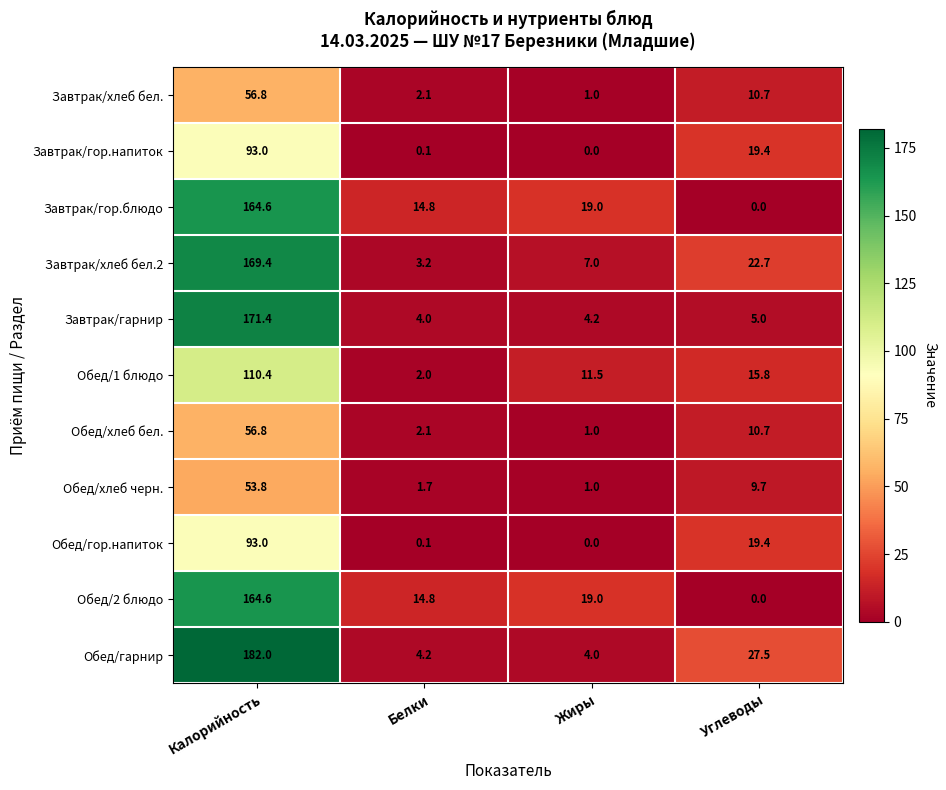

Rank the categories by Обед/2 блюдо value from lowest to highest.

Углеводы, Белки, Жиры, Калорийность